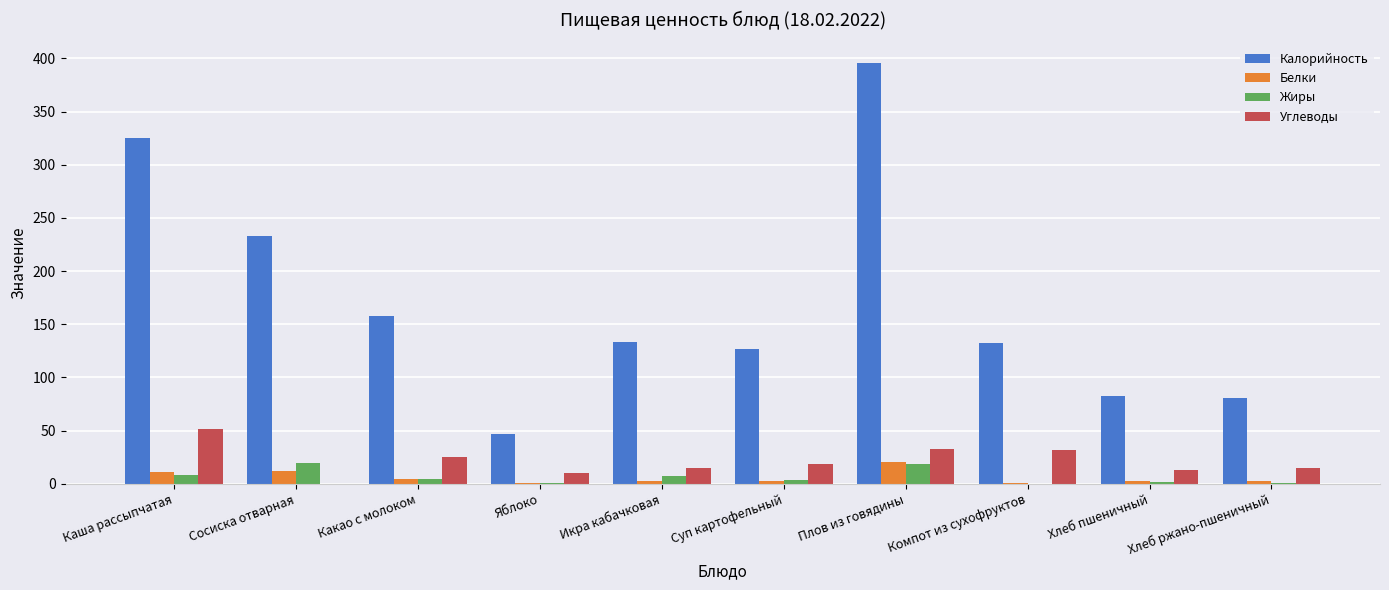

True or false: Калорийность has a value of 135.3 at Каша рассыпчатая.

False